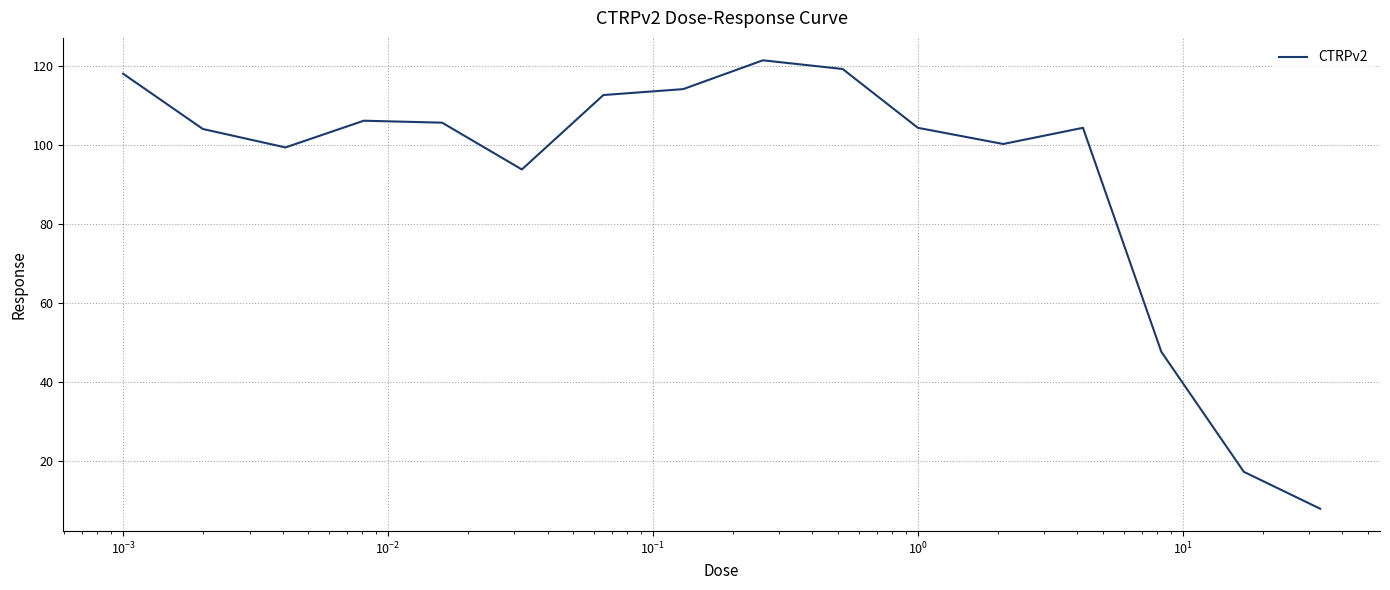

What is the difference between the maximum and minimum values?

113.6